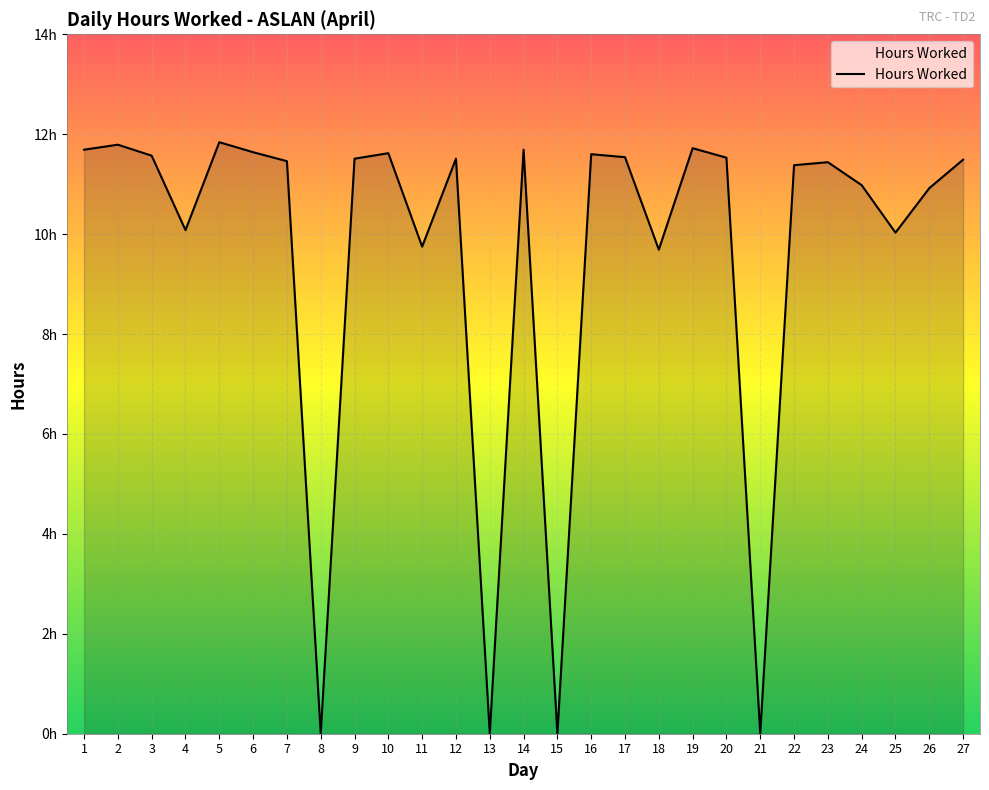

Does the chart display data point markers on the line(s)?

No